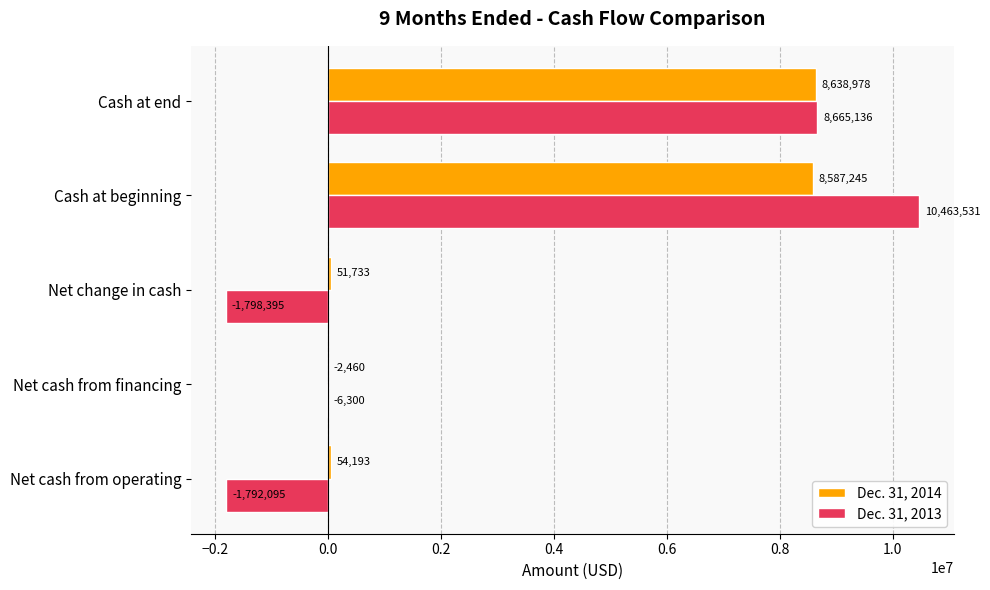

What is the approximate value of Dec. 31, 2014 at Net cash from operating?

54193